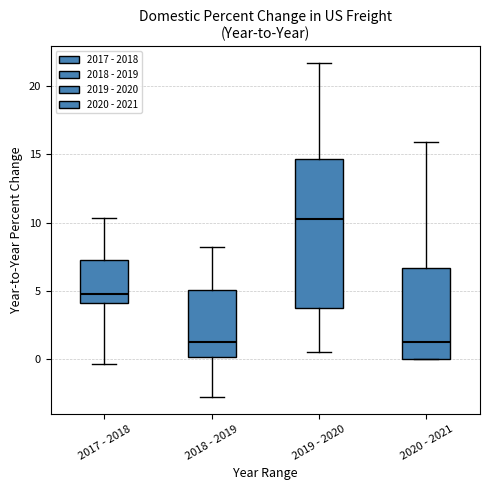

Which box is the tallest, from its lower edge to its upper edge?

2019 - 2020